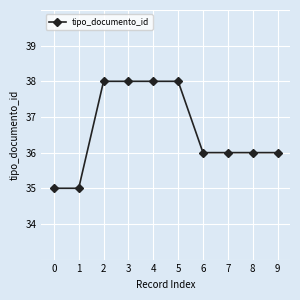

What is the greatest value displayed?

38